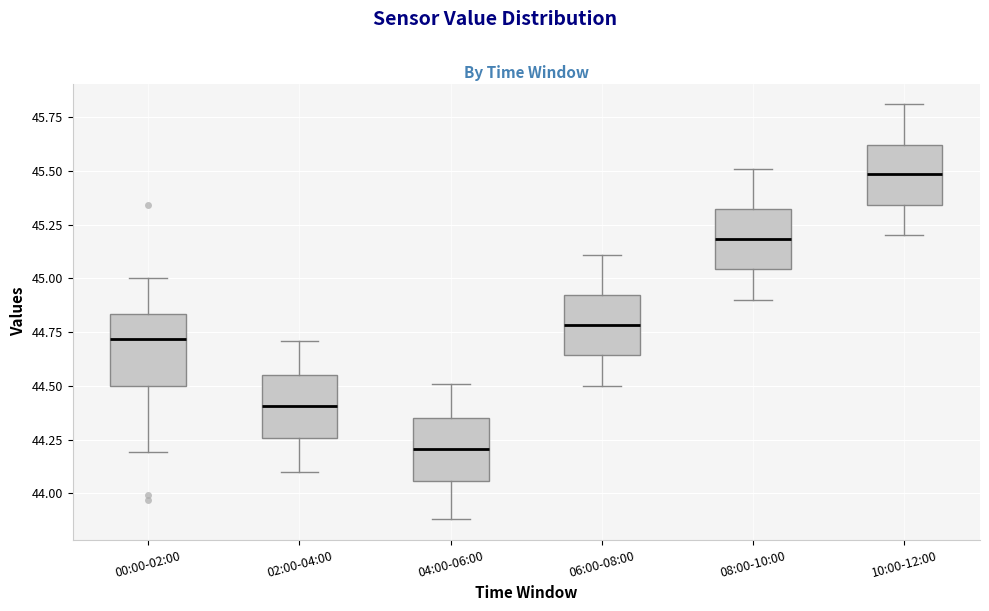

Reading left to right, transcribe this box plot: for each box, give where its median line is, the range the box spans, and where its two whiskers end, as read against the y-axis. The values are not printed on the chart, so give them approximately, as read against the axis.

00:00-02:00: median 44.70, box 44.50 to 44.85, whiskers 44.20 to 45.00
02:00-04:00: median 44.40, box 44.25 to 44.55, whiskers 44.10 to 44.70
04:00-06:00: median 44.20, box 44.05 to 44.35, whiskers 43.90 to 44.50
06:00-08:00: median 44.80, box 44.65 to 44.90, whiskers 44.50 to 45.10
08:00-10:00: median 45.20, box 45.05 to 45.30, whiskers 44.90 to 45.50
10:00-12:00: median 45.50, box 45.35 to 45.60, whiskers 45.20 to 45.80